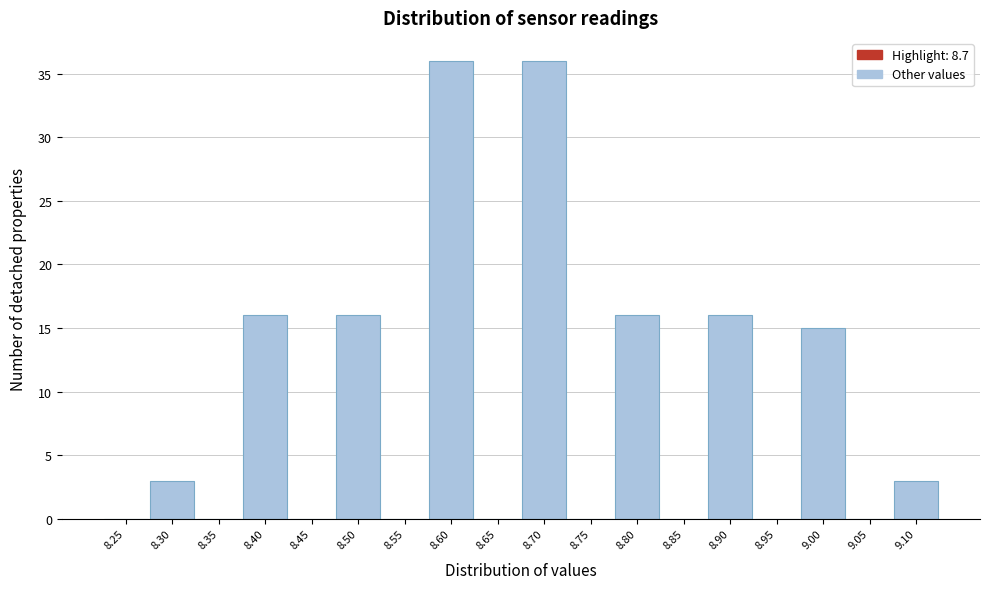

Reading left to right, what are all the values shown in this chart?

8.25=0	8.30=3	8.35=0	8.40=16	8.45=0	8.50=16	8.55=0	8.60=36	8.65=0	8.70=36	8.75=0	8.80=16	8.85=0	8.90=16	8.95=0	9.00=15	9.05=0	9.10=3